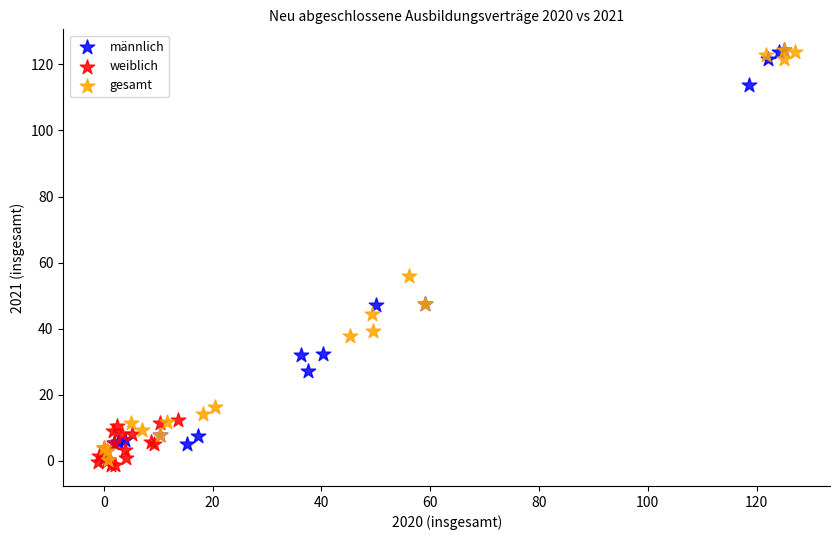

Which series has the widest spread of Y values?

männlich